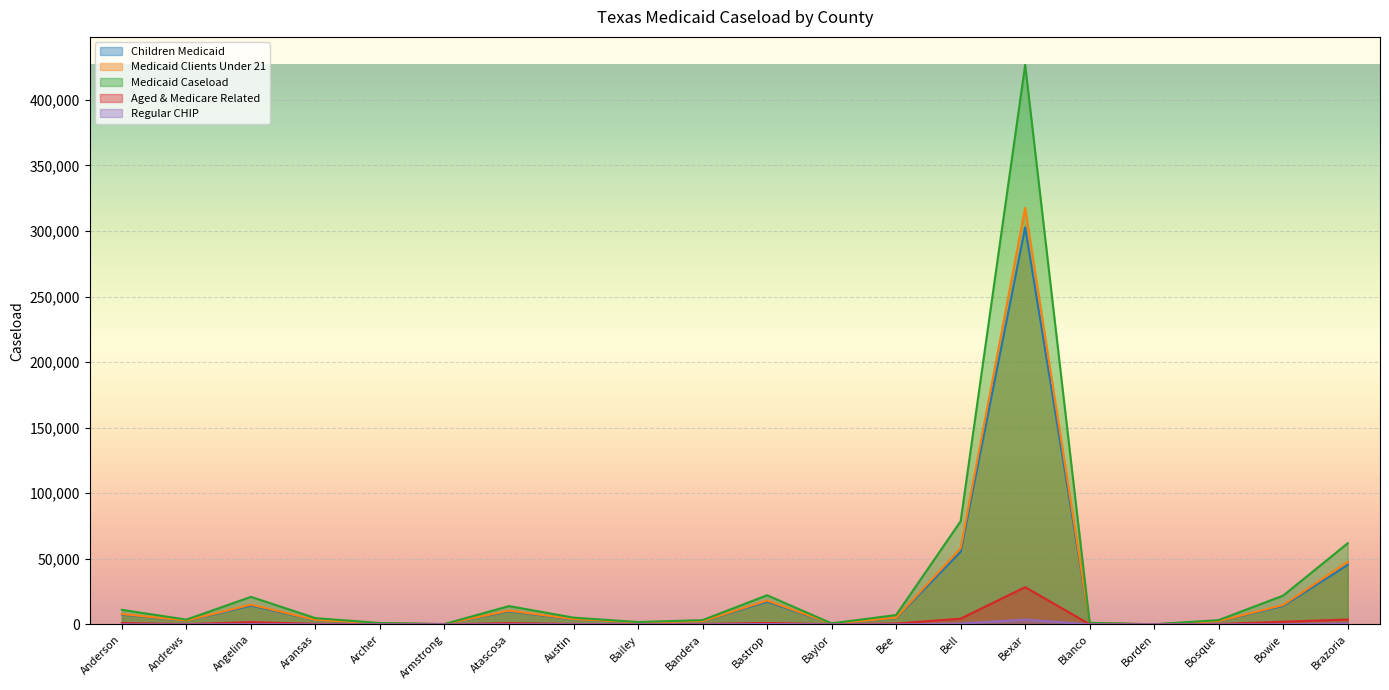

True or false: Medicaid Clients Under 21 and Children Medicaid intersect in this chart.

False